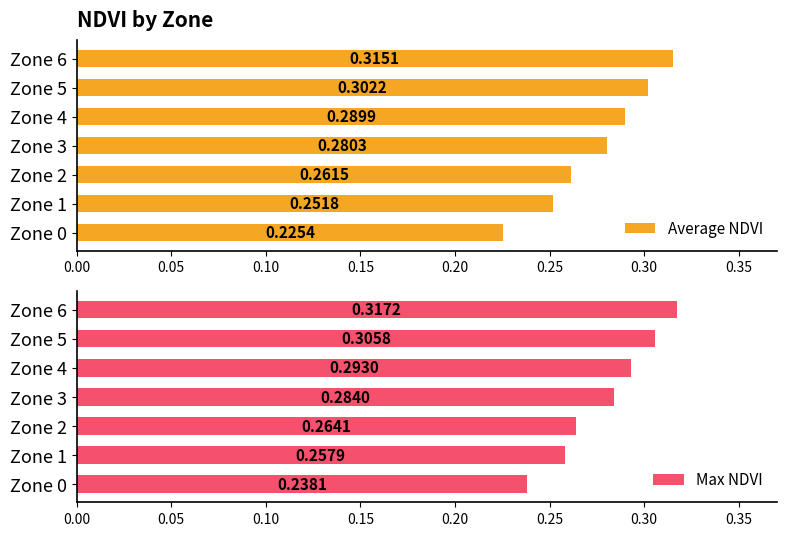

How many bars are there in total?

14